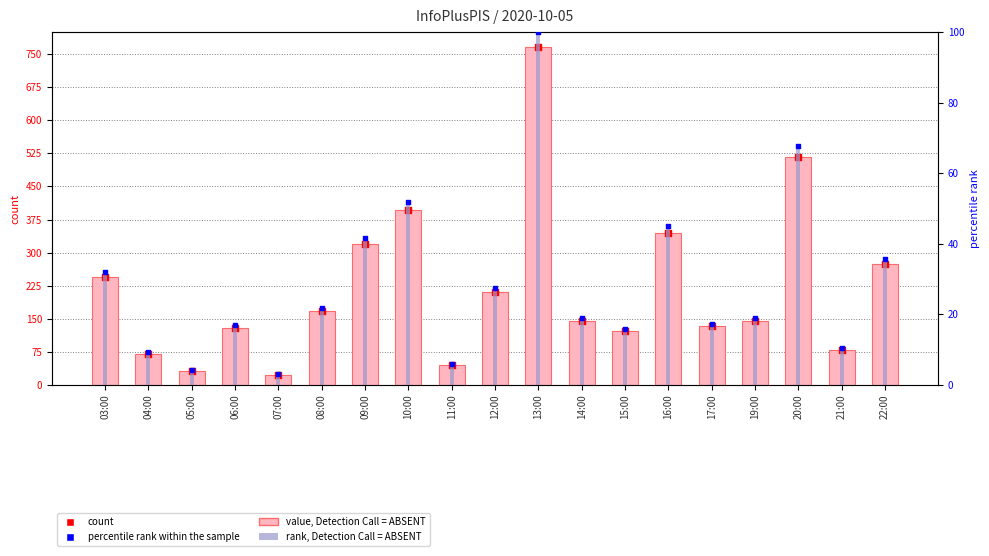

Which series reaches the maximum Y coordinate?

value, Detection Call = ABSENT